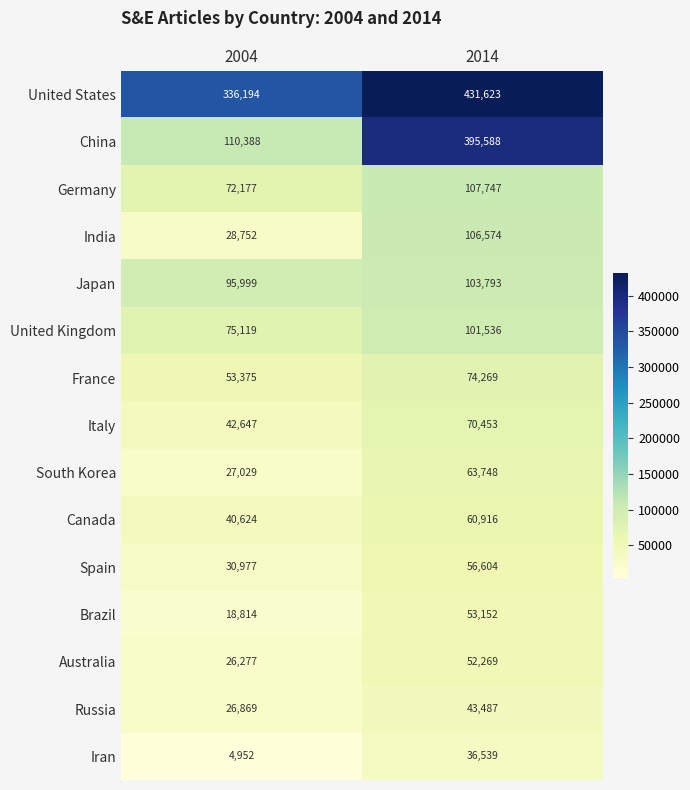

List the series in order of their peak value, highest first.

United States, China, Germany, India, Japan, United Kingdom, France, Italy, South Korea, Canada, Spain, Brazil, Australia, Russia, Iran